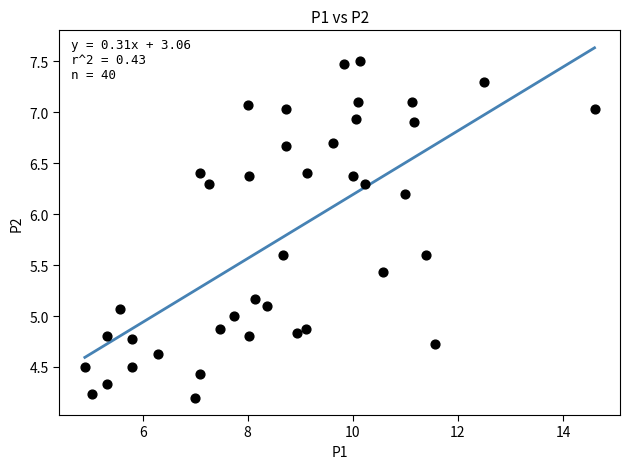

What is the range of Y values (max minus min)?

3.3